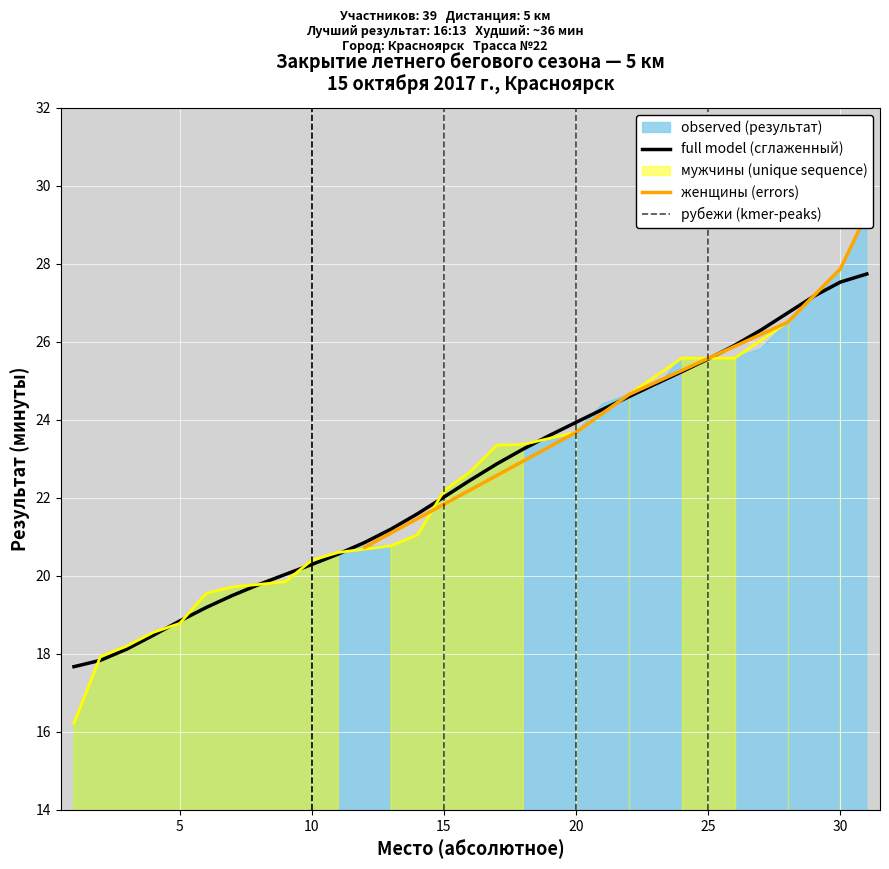

Read the Место (абс.) value at 6.

19.2